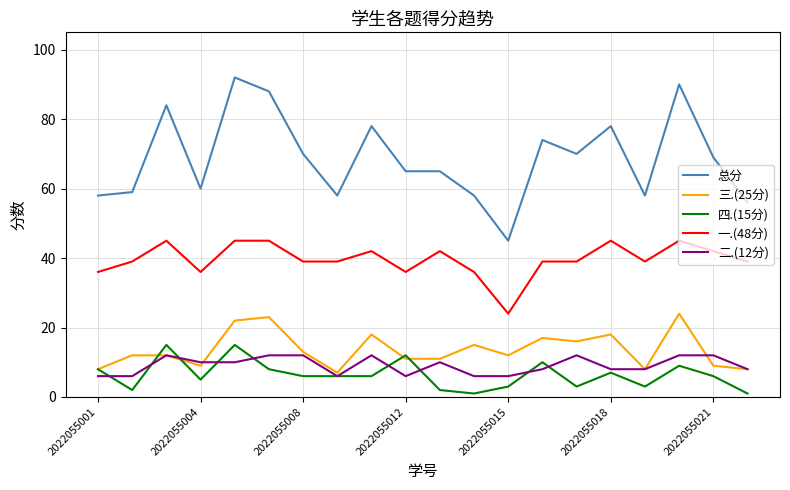

What is the maximum value shown in the chart?

92